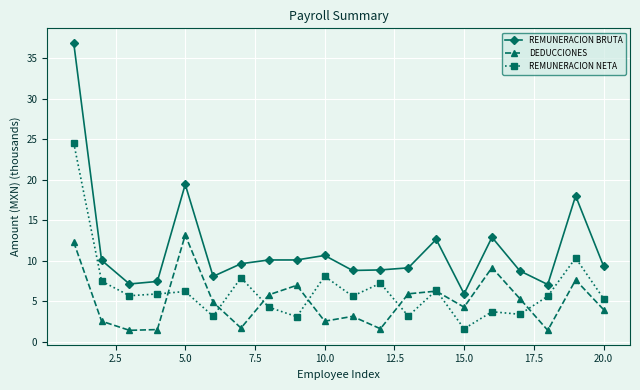

Which series has the largest range (max minus min)?

REMUNERACION BRUTA